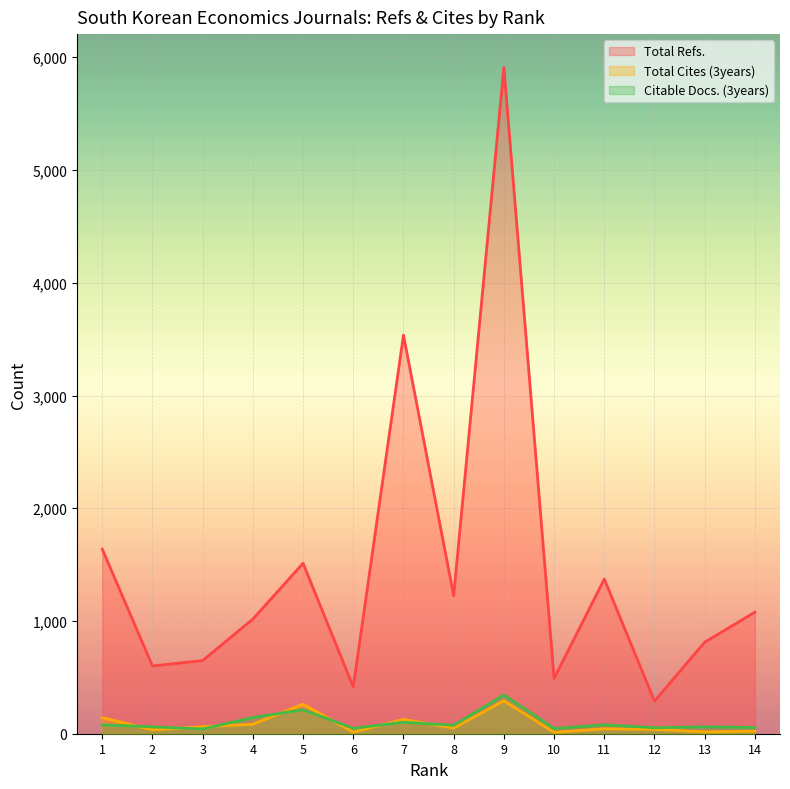

At how many categories does at least one series exceed 680?

9